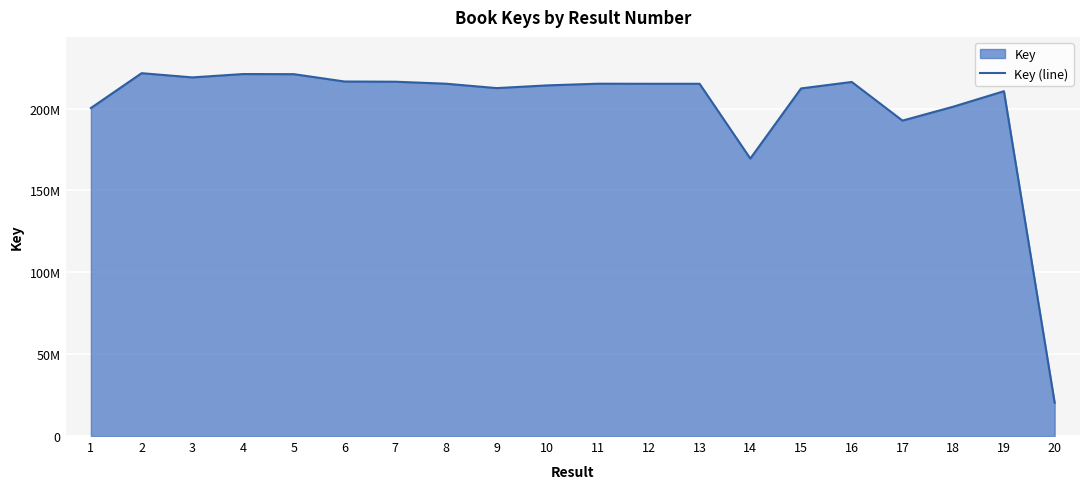

What is the value of the 7th point from the left?

216457089